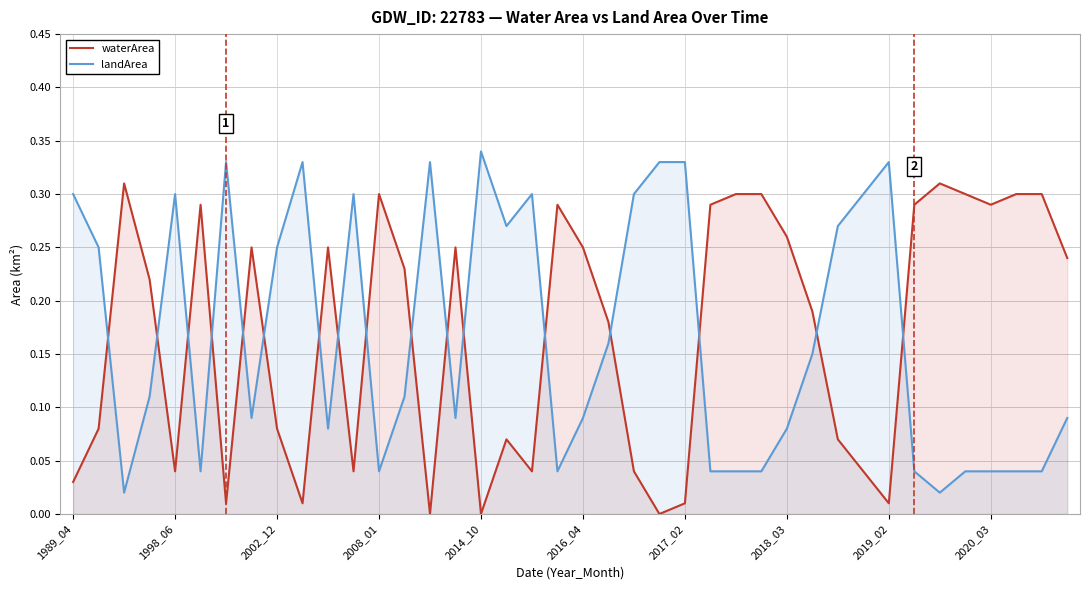

What position from the right is 11?

29